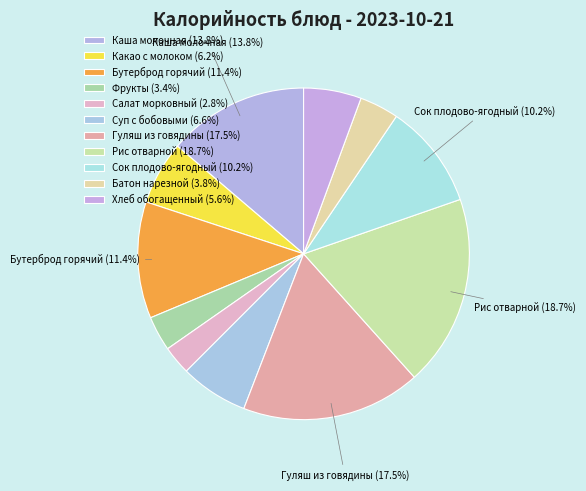

Does Суп с бобовыми represent more than half of the total?

No